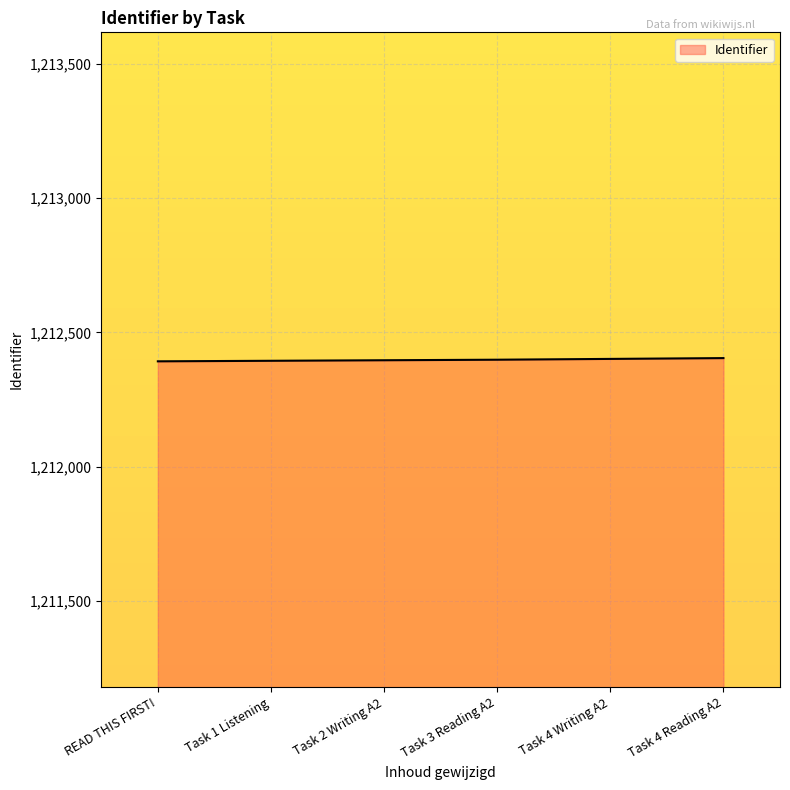

What is the approximate value at Task 2 Writing A2, to the nearest 10?

1212400